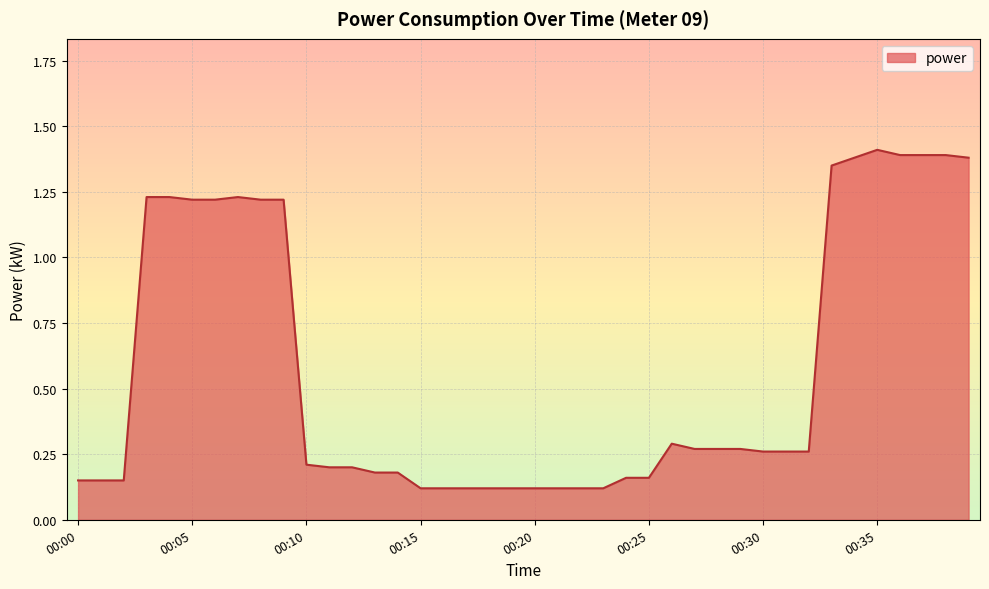

What is the difference between the maximum and minimum values?

1.3